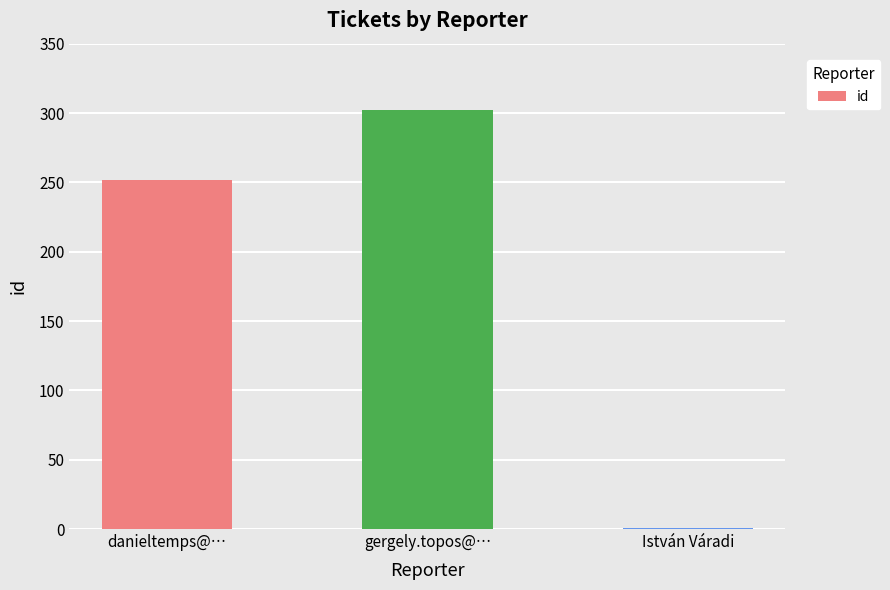

Count the number of categories in the chart.

3